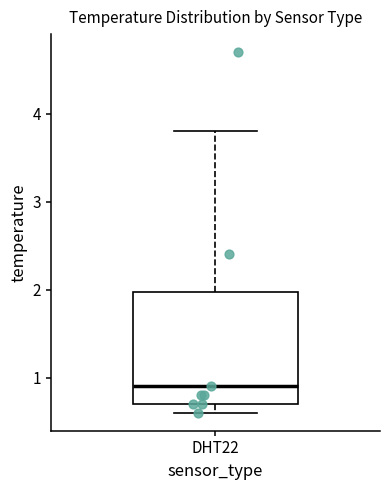

Transcribe this box plot: give where the median line is, the range the box spans, and where the two whiskers end, as read against the y-axis. The values are not printed on the chart, so give them approximately, as read against the axis.

median 0.9, box 0.7 to 2.0, whiskers 0.6 to 3.8